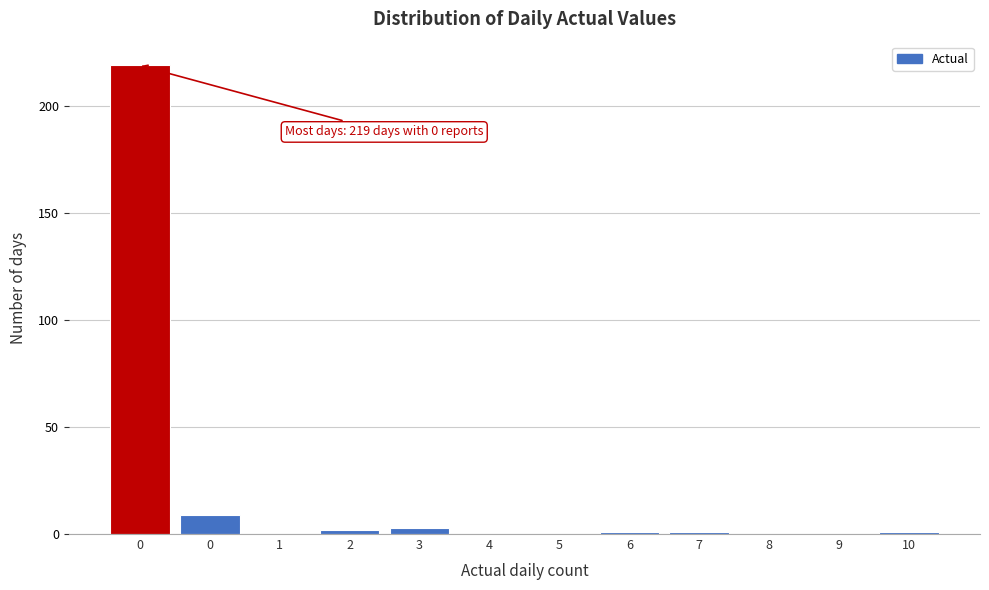

How many distinct data groups are displayed?

1